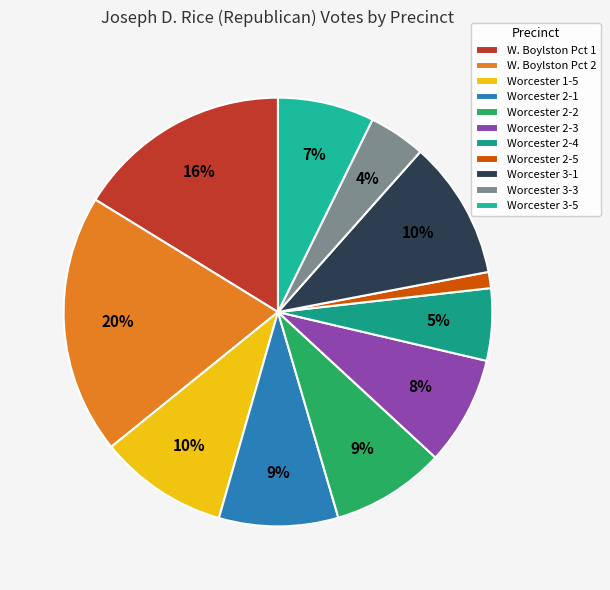

To the nearest percent, what is the average slice percentage?

9%